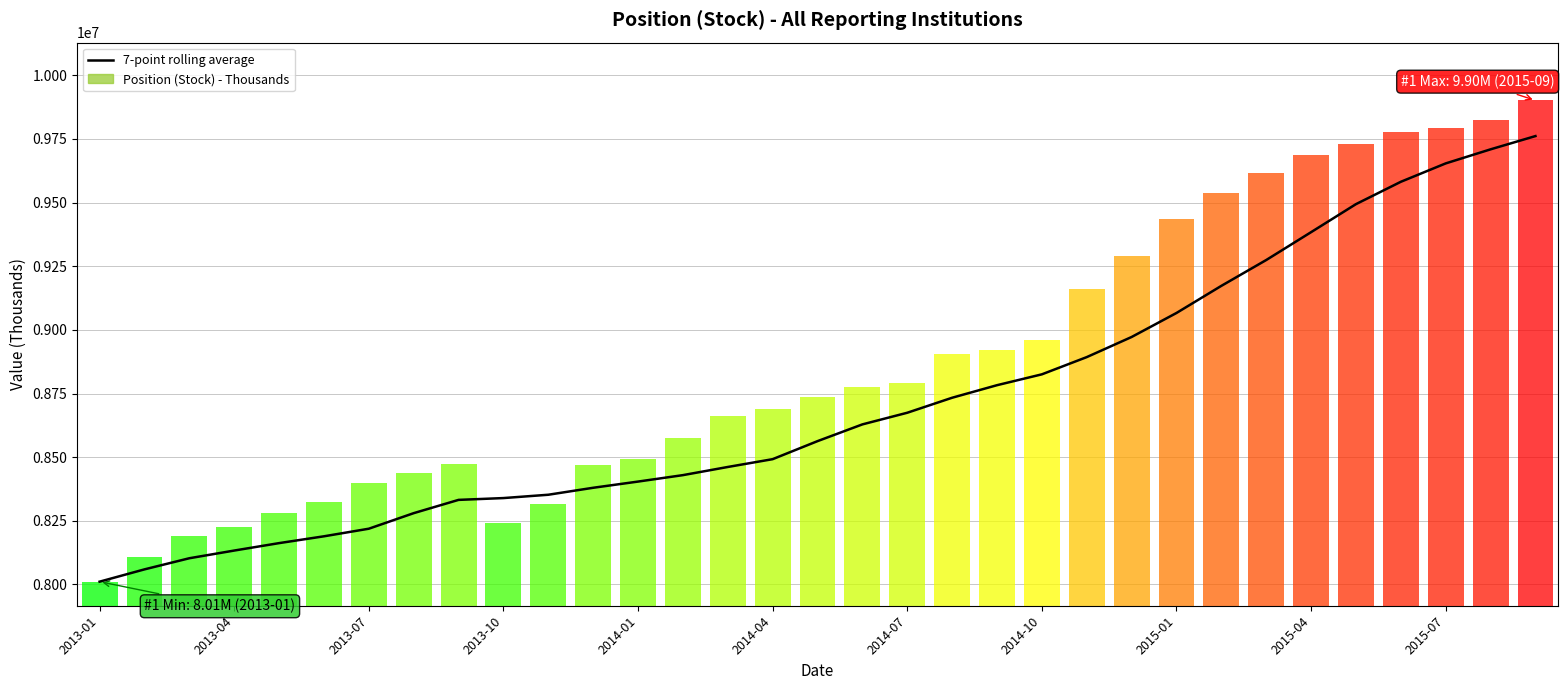

At which category does the chart reach its minimum across all series?

2013-01